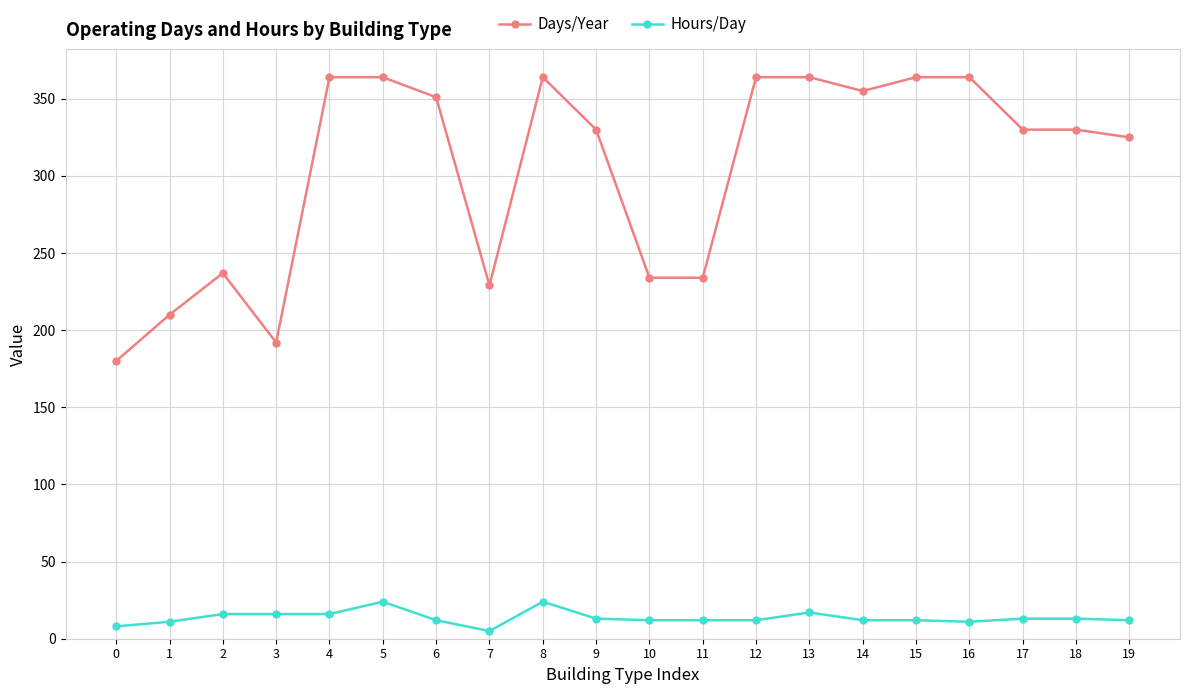

At how many categories does at least one series exceed 139?

20